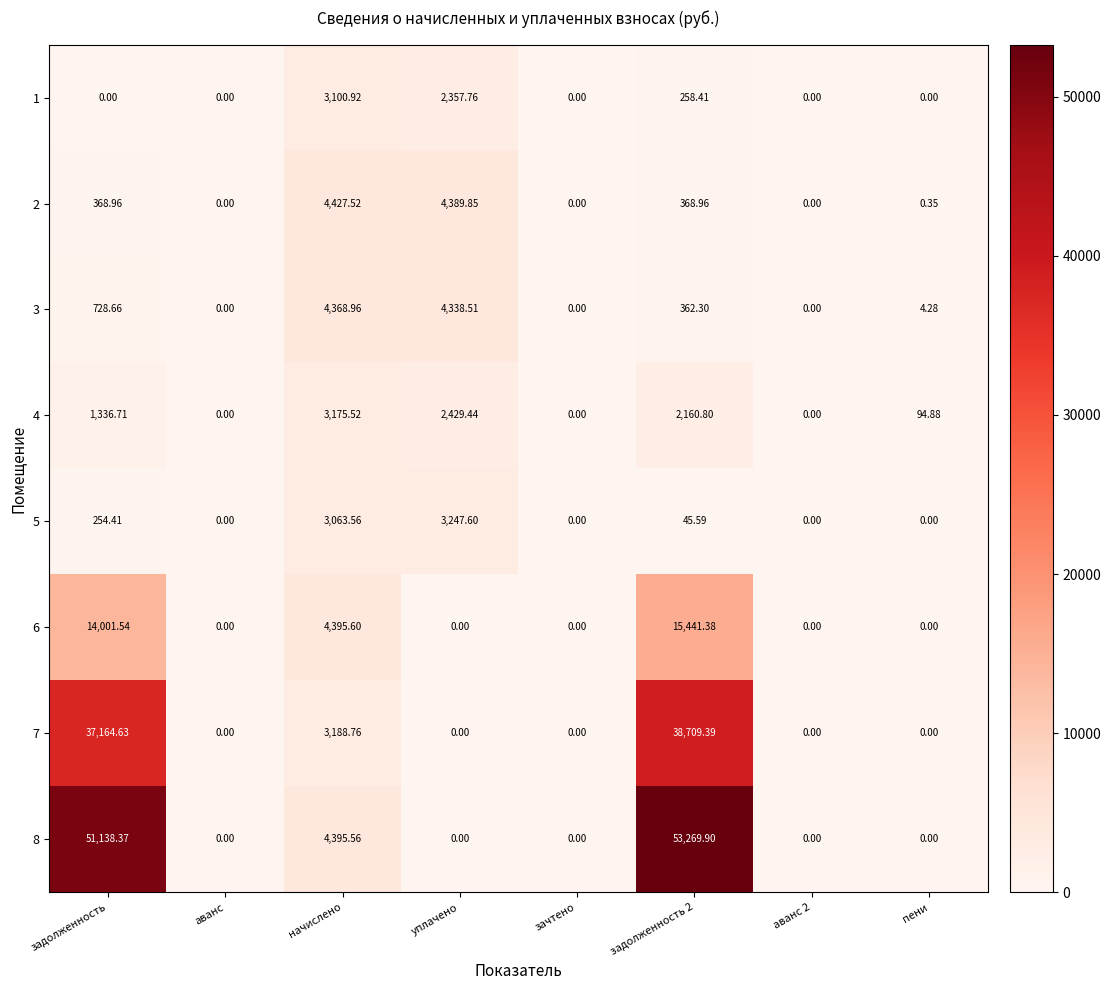

At which label does 4 reach its peak?

начислено